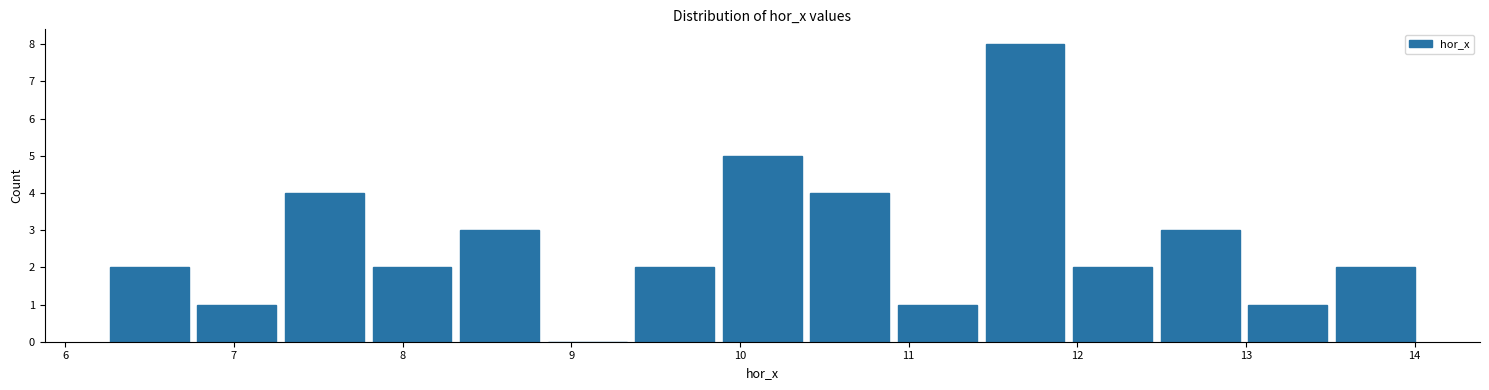

Reading left to right, list every bar in this chart as the range it spans on the x-axis followed by its height. Neither the bar edges nor the heights are printed on the chart, so give them approximately, as read against the axes.

6.2 to 6.8: 2
6.8 to 7.3: 1
7.3 to 7.8: 4
7.8 to 8.3: 2
8.3 to 8.8: 3
8.8 to 9.4: 0
9.4 to 9.9: 2
9.9 to 10.4: 5
10.4 to 10.9: 4
10.9 to 11.4: 1
11.4 to 11.9: 8
11.9 to 12.5: 2
12.5 to 13.0: 3
13.0 to 13.5: 1
13.5 to 14.0: 2